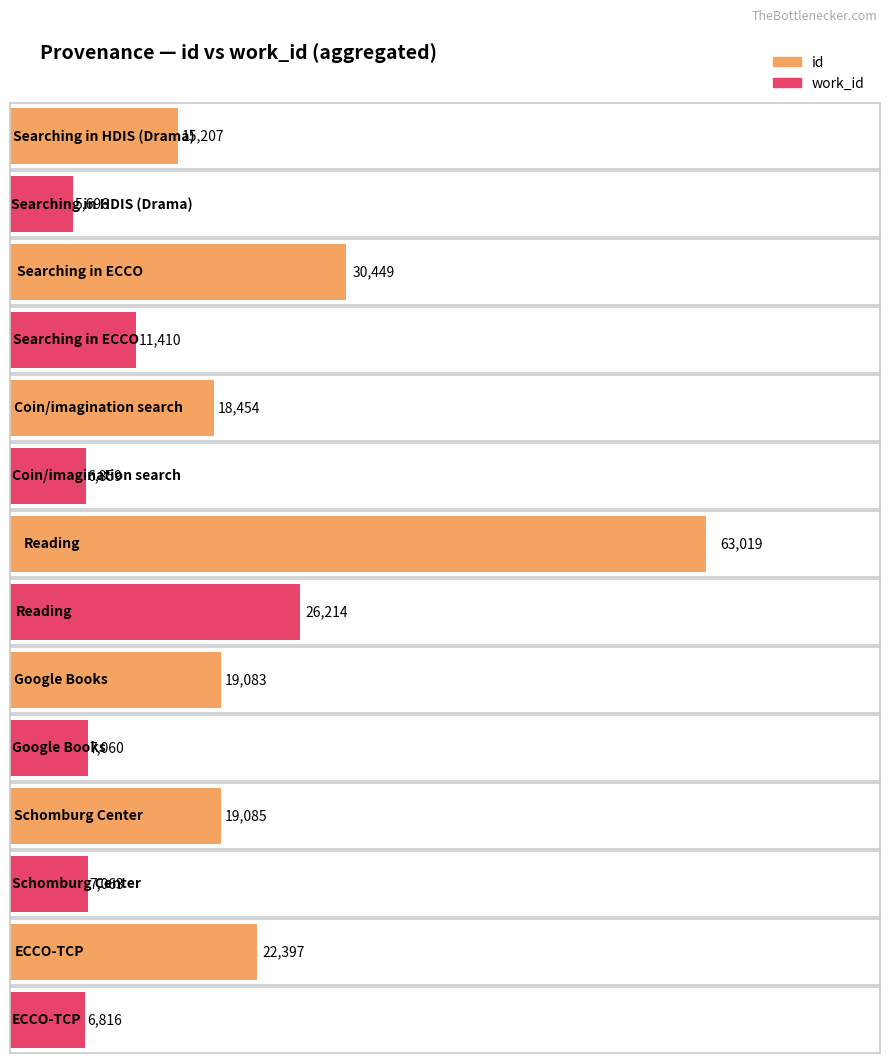

The value of work_id at Searching in Google Books is 10092. True or false?

False